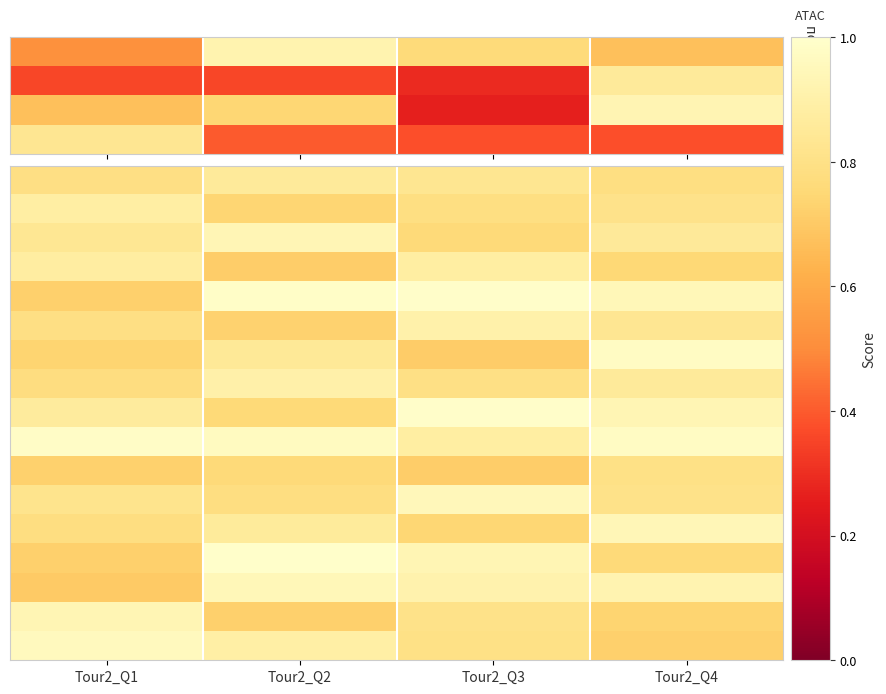

What is the total value across all series at Tour2_Q3?

14.4